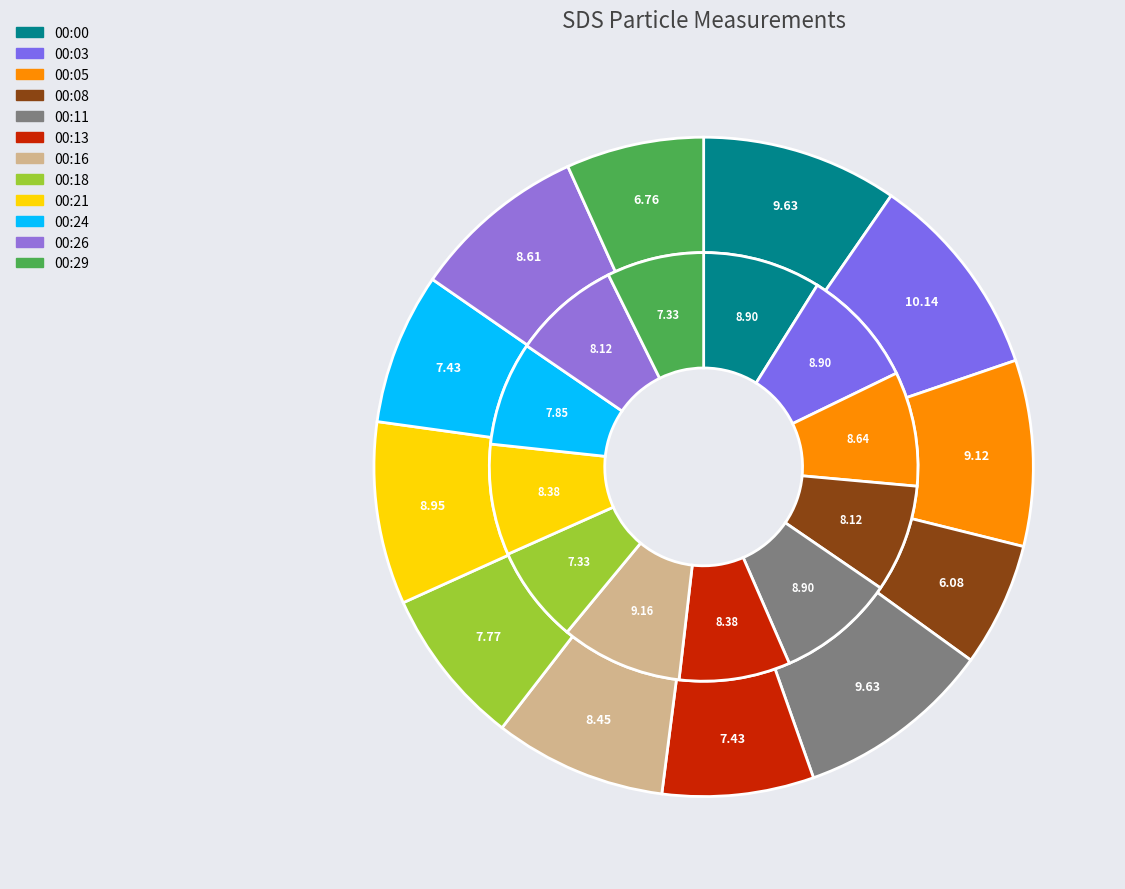

To the nearest percent, what is the difference between the largest and smallest slice percentages?

4%